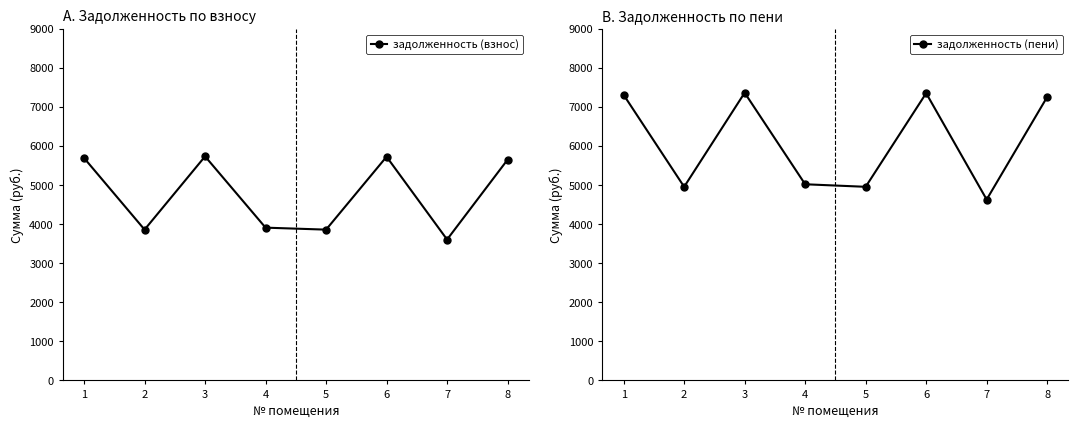

What is the minimum value shown in the chart?

3608.2